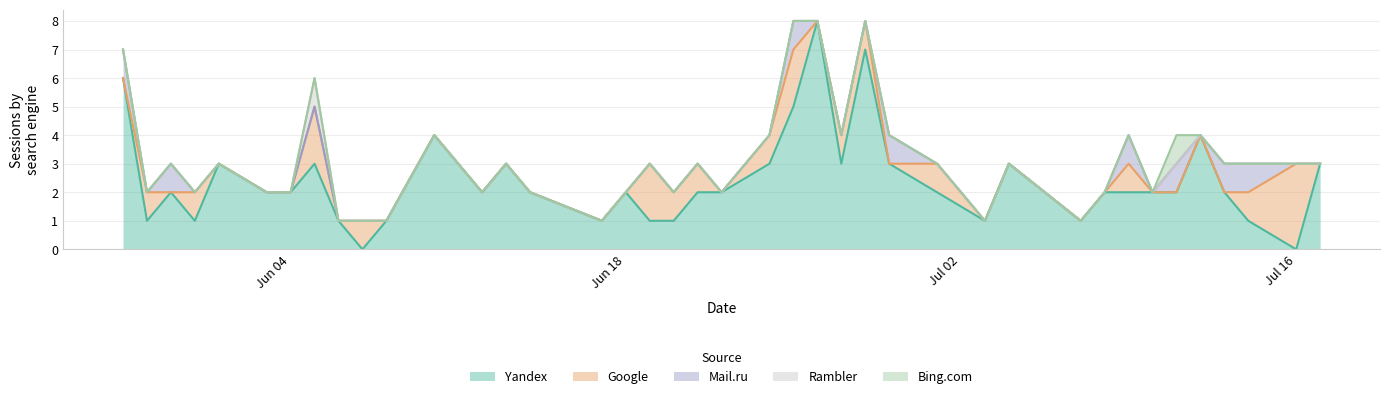

What is the maximum value for Yandex?

8